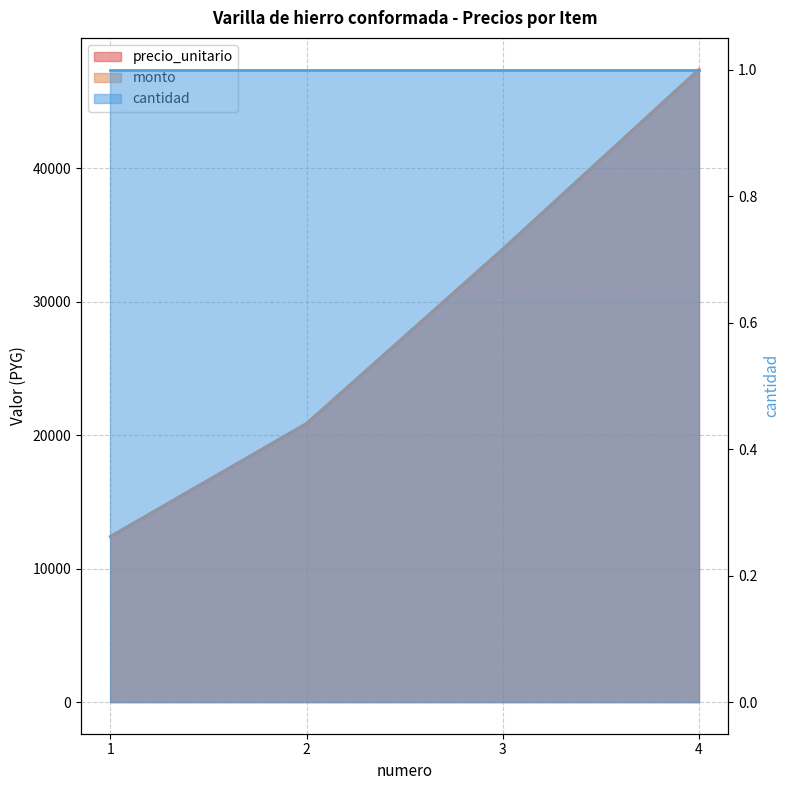

What is the average value of the precio_unitario series?

28642